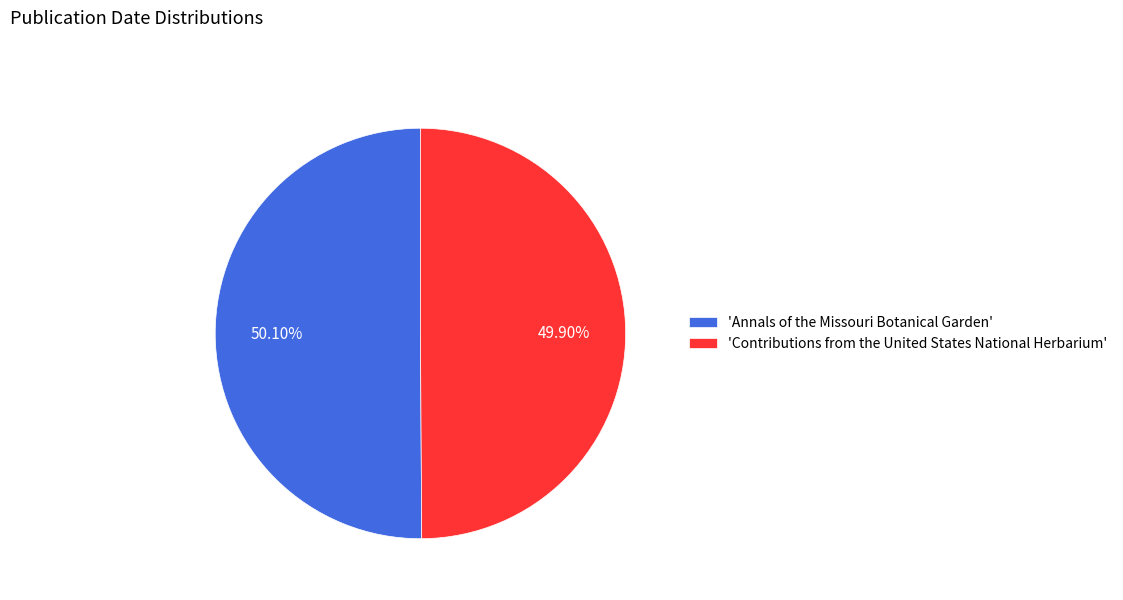

Is the sum of 'Annals of the Missouri Botanical Garden' and 'Contributions from the United States National Herbarium' greater than half?

Yes